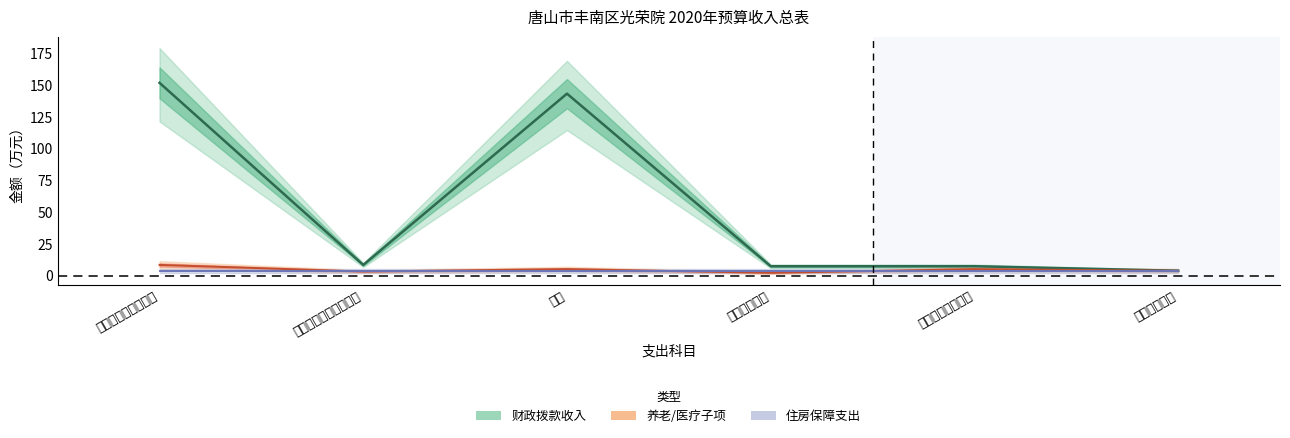

Which label corresponds to the smallest value in the chart?

卫生健康支出